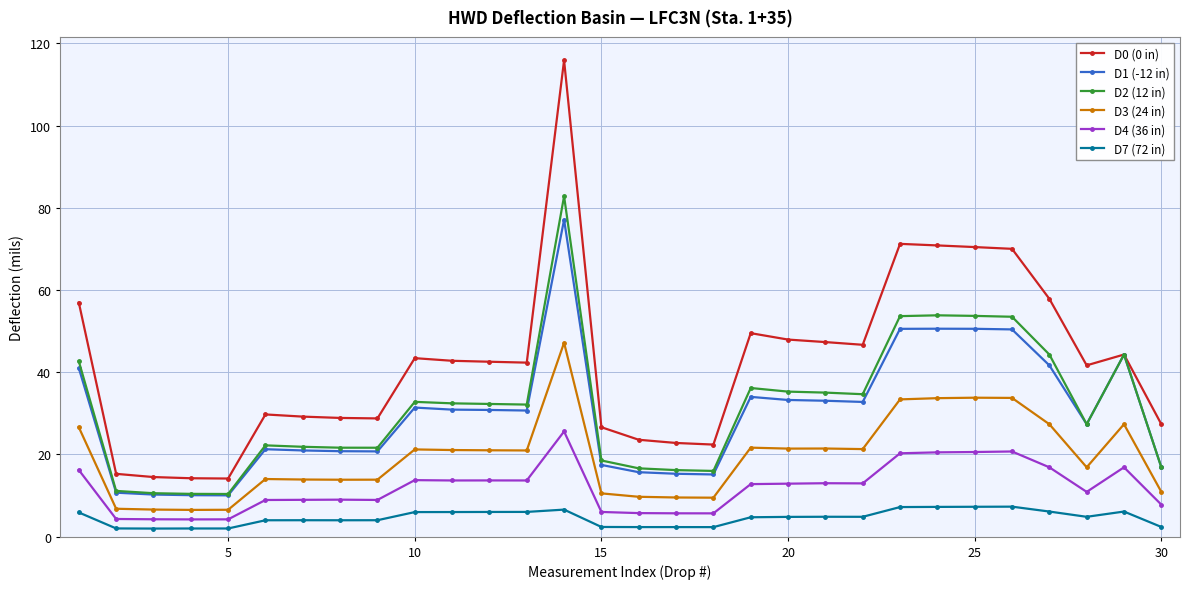

True or false: D1 (-12 in) has more than 1 points higher than both neighbors.

True